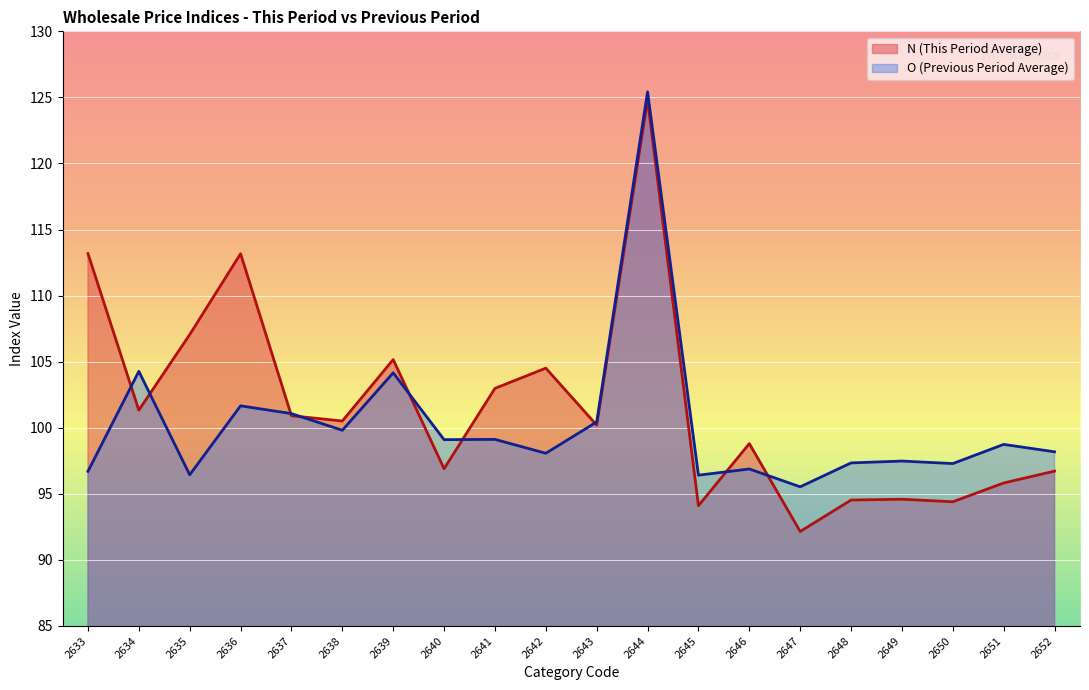

How many lines are shown in the chart?

2